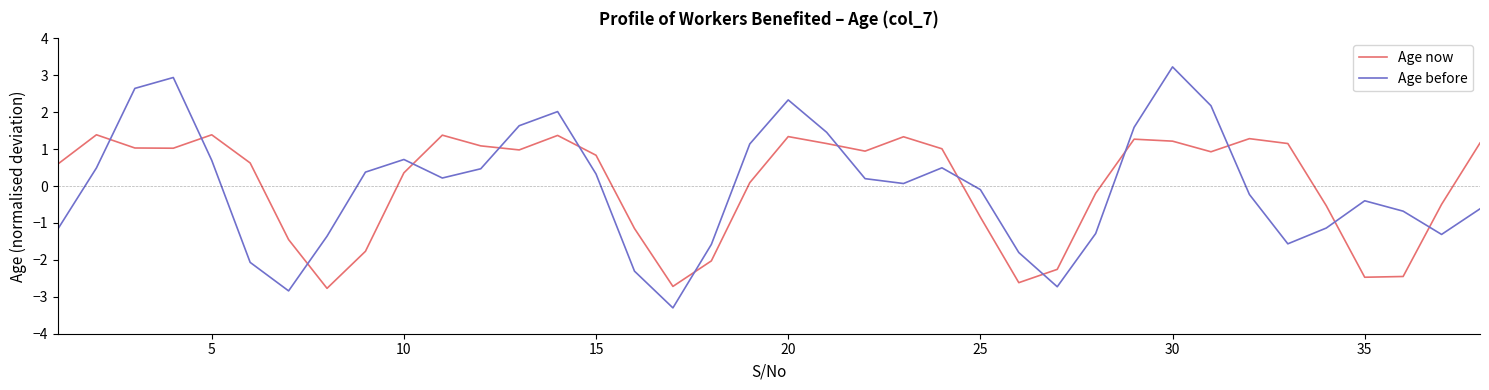

Which series has the widest spread of values?

Age before